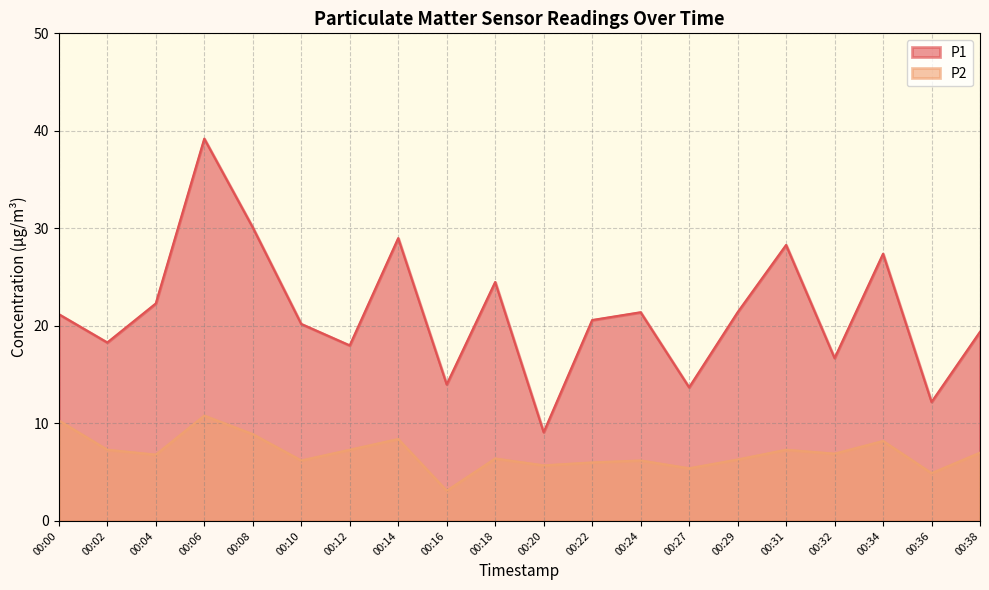

True or false: P1 and P2 intersect in this chart.

False